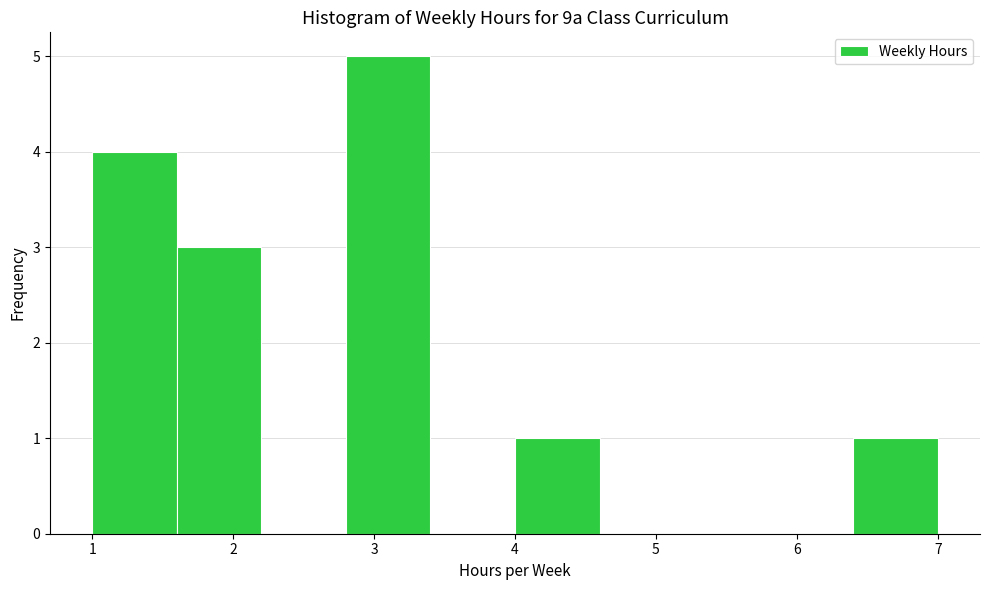

Which range on the x-axis has the tallest bar?

2.8 to 3.4